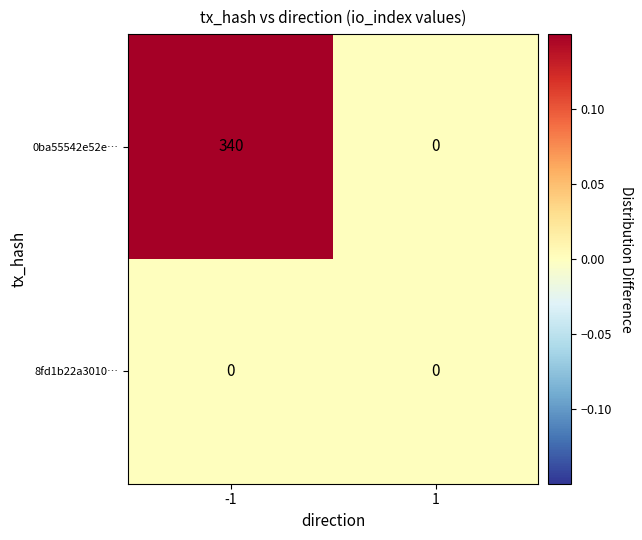

Is it true that 8fd1b22a3010… equals 0 at -1?

True